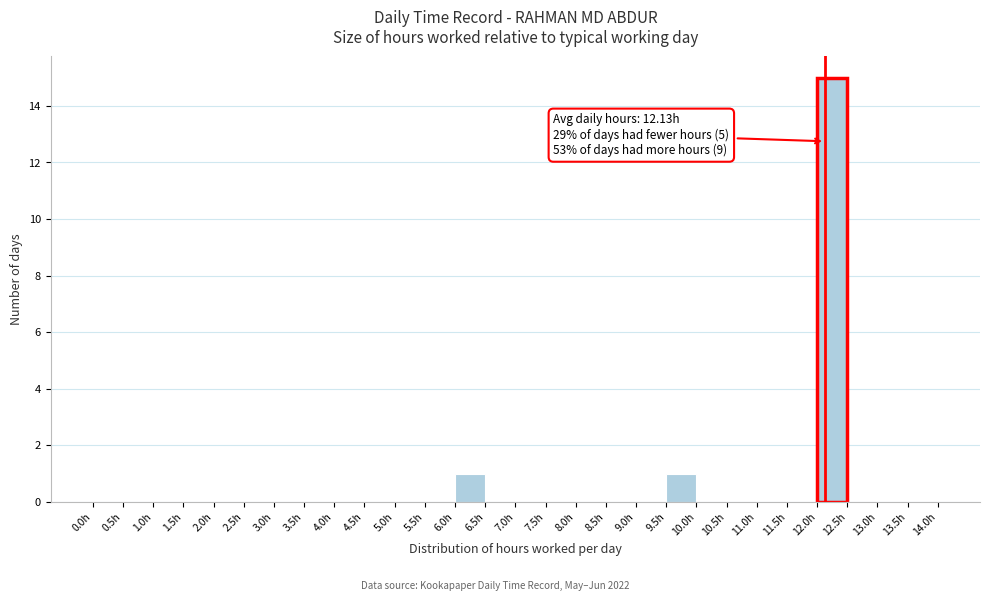

Over which range of the x-axis is the bar tallest?

12.0 to 12.5